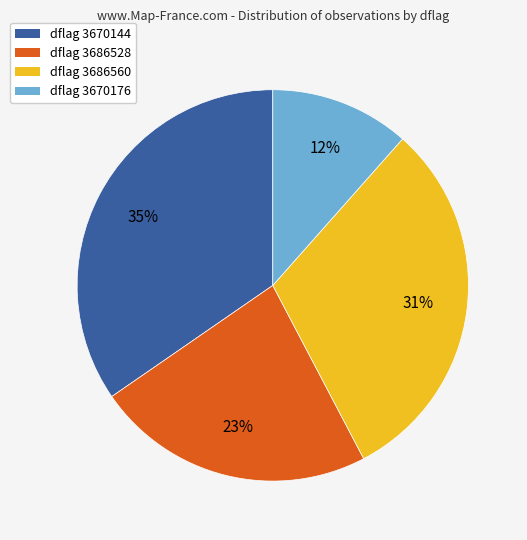

To the nearest percent, what portion does dflag 3670176 represent?

12%